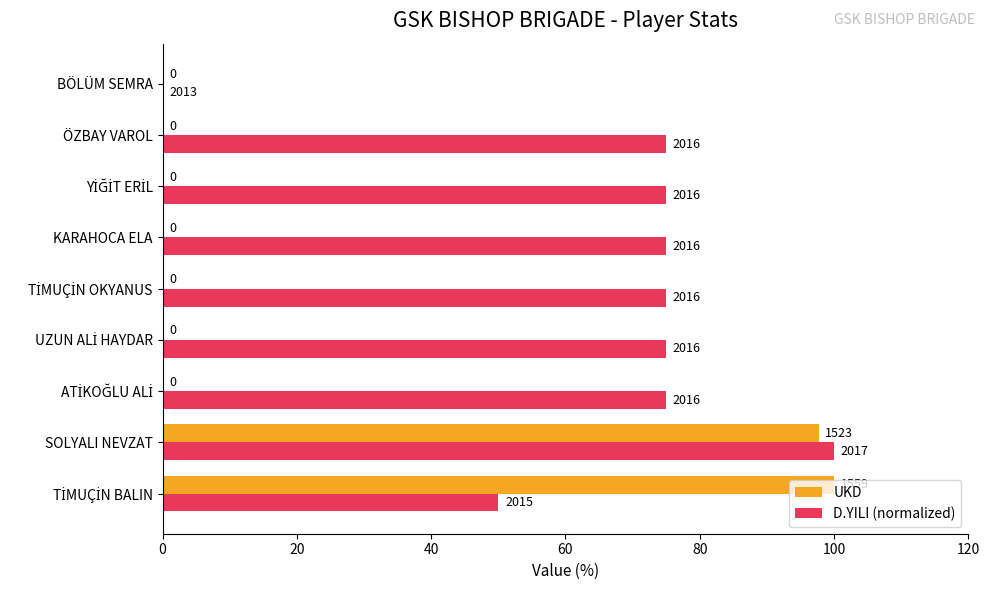

Which series has the largest range (max minus min)?

UKD